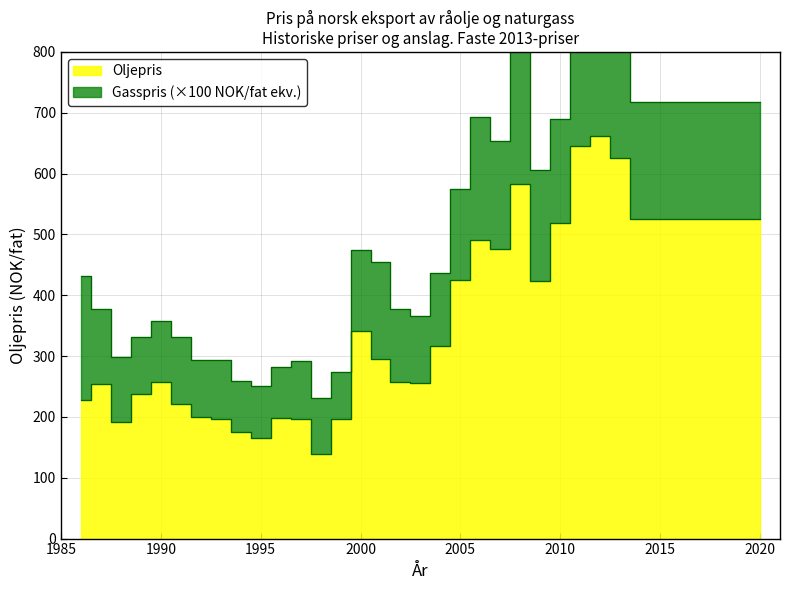

What is the minimum value shown in the chart?

138.3